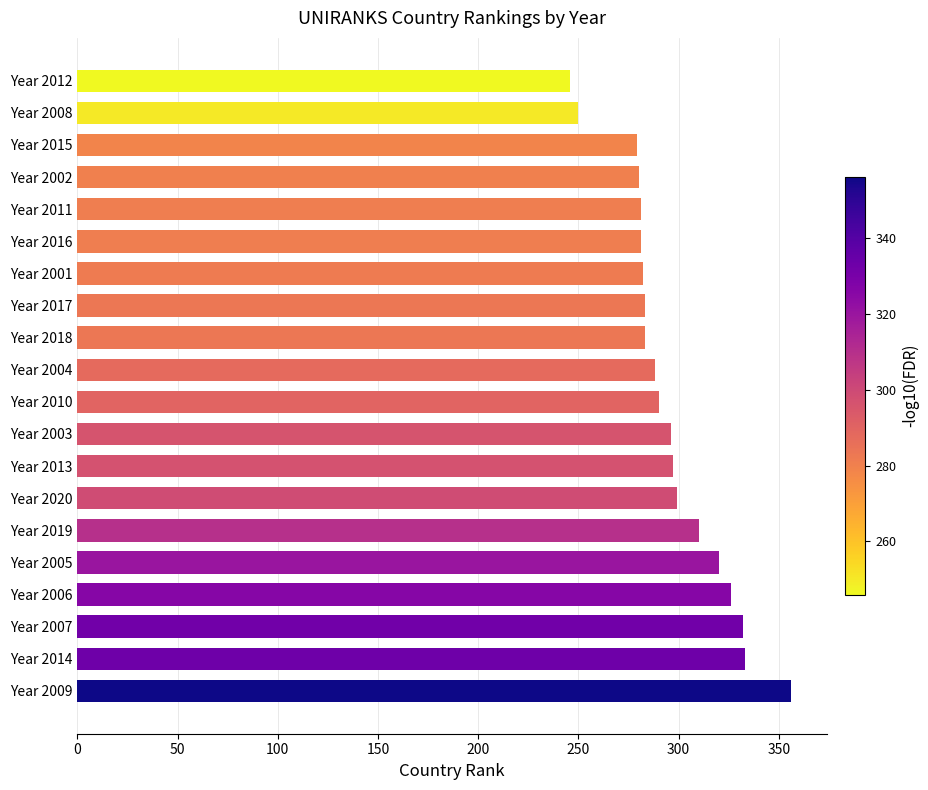

How many series are shown in this chart?

1